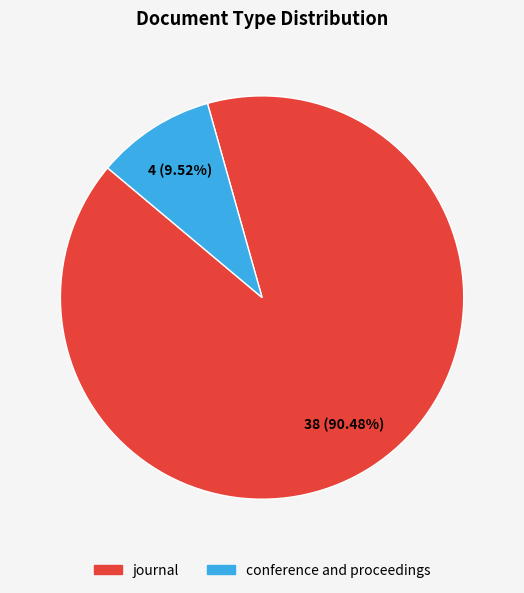

How many slices are in this pie chart?

2